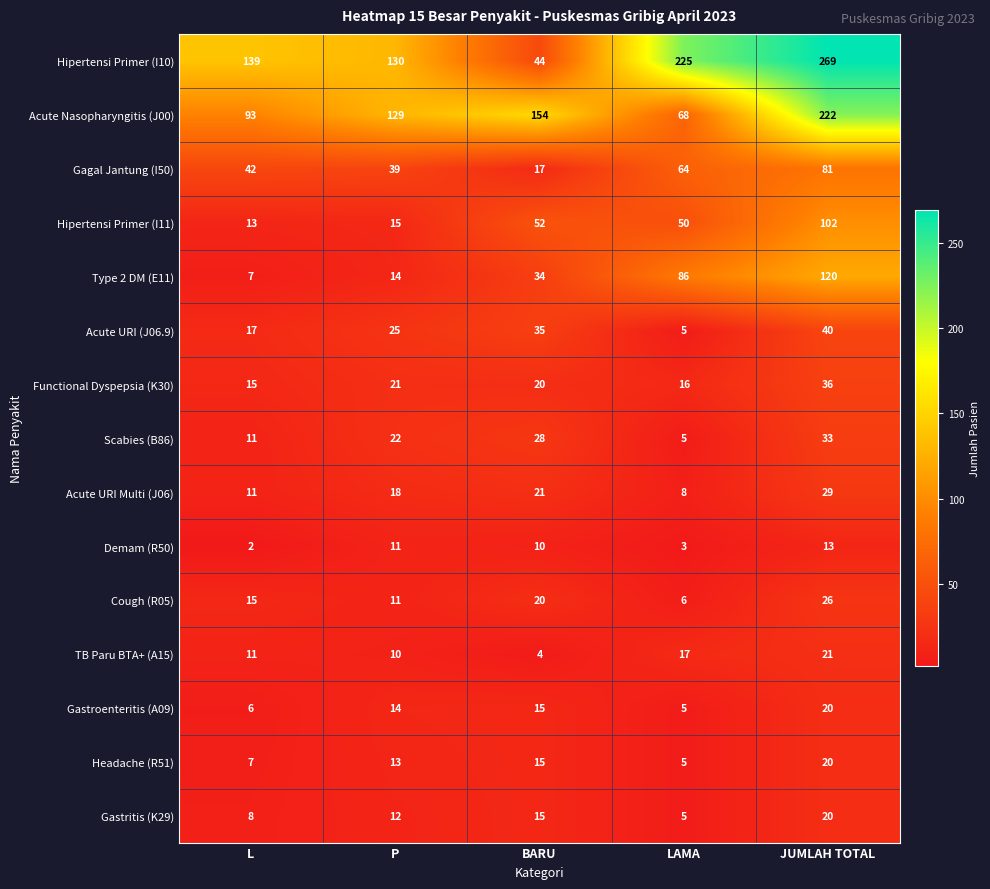

What is the difference between the highest and lowest values at P?

120